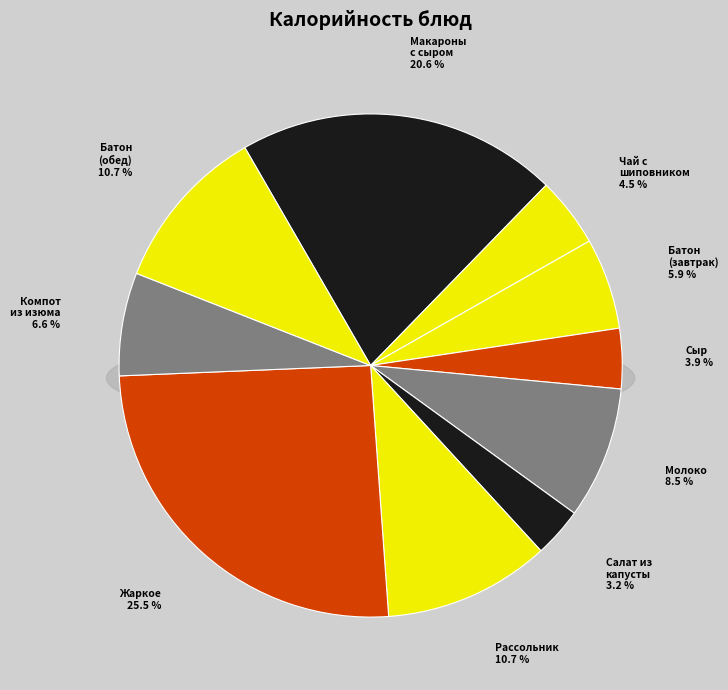

Which slice is the smallest?

САЛАТ ИЗ КВАШЕНОЙ КАПУСТЫ